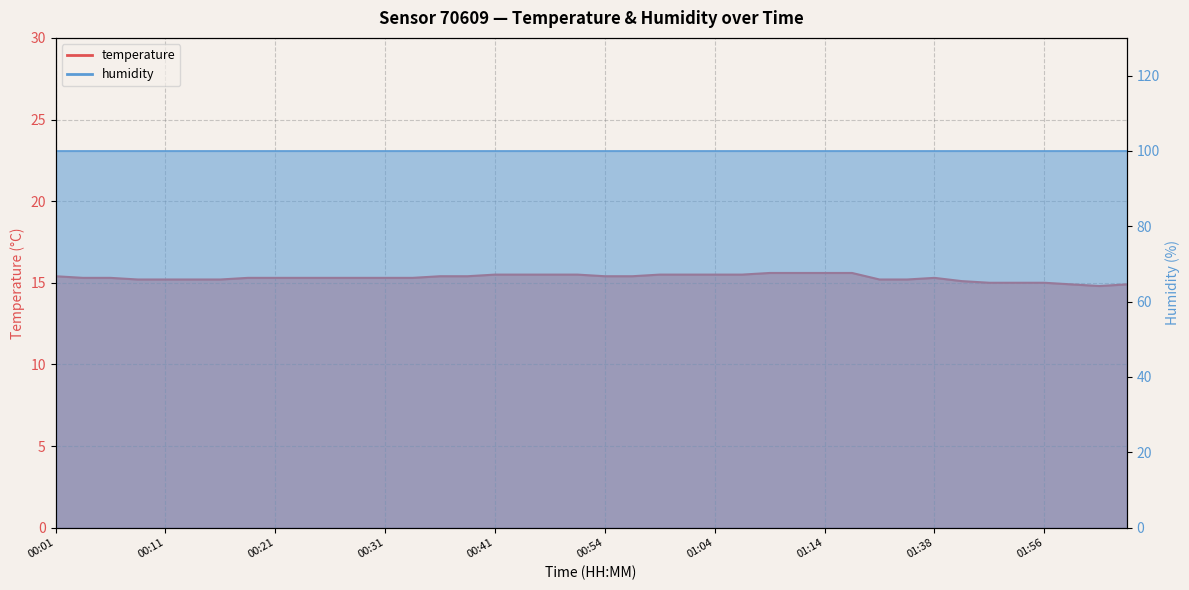

Does the chart display data point markers on the line(s)?

No